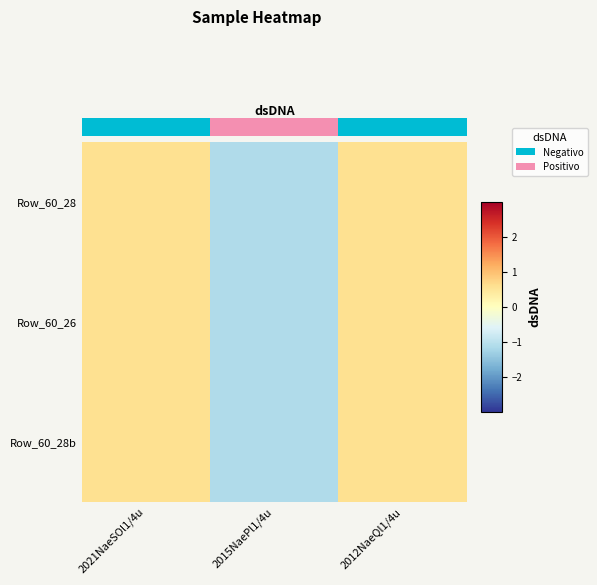

The value of Row_60_26 at 2021NaeSOl1/4u is 0.3. True or false?

False